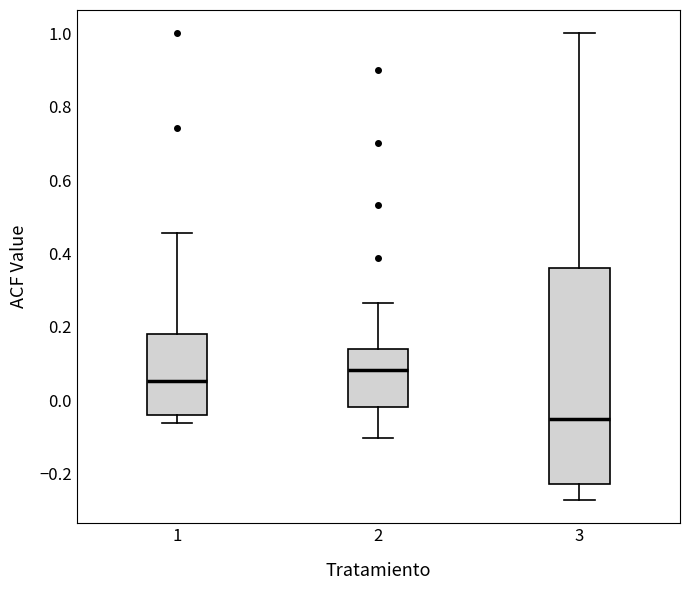

Reading left to right, read every box against the y-axis: the position of its median line, the range the box covers, and the ends of its whiskers. The values are not printed on the chart, so give them approximately, as read against the axis.

1: median 0.06, box -0.04 to 0.18, whiskers -0.06 to 0.46
2: median 0.08, box -0.02 to 0.14, whiskers -0.10 to 0.26
3: median -0.06, box -0.22 to 0.36, whiskers -0.28 to 1.00